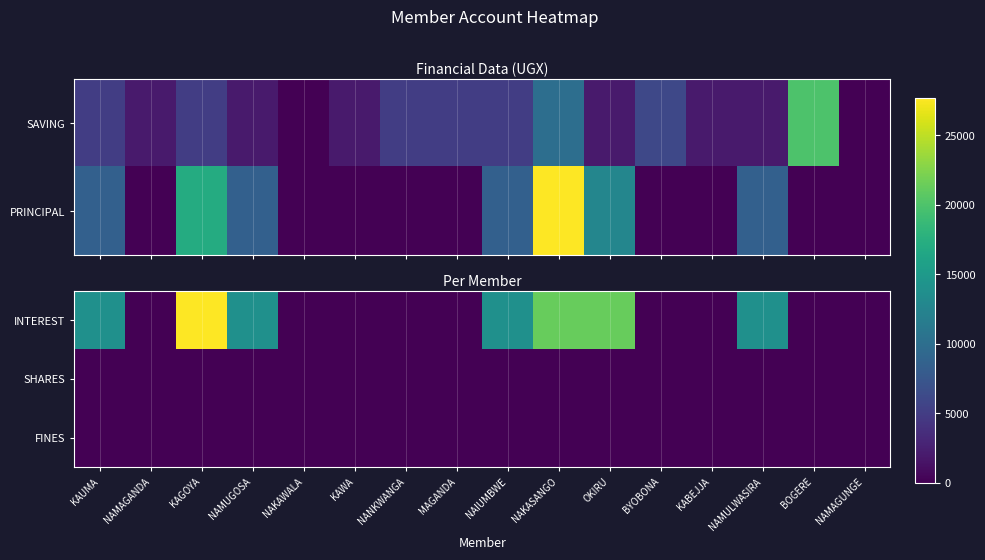

At which category does the chart reach its minimum across all series?

NAMAGANDA